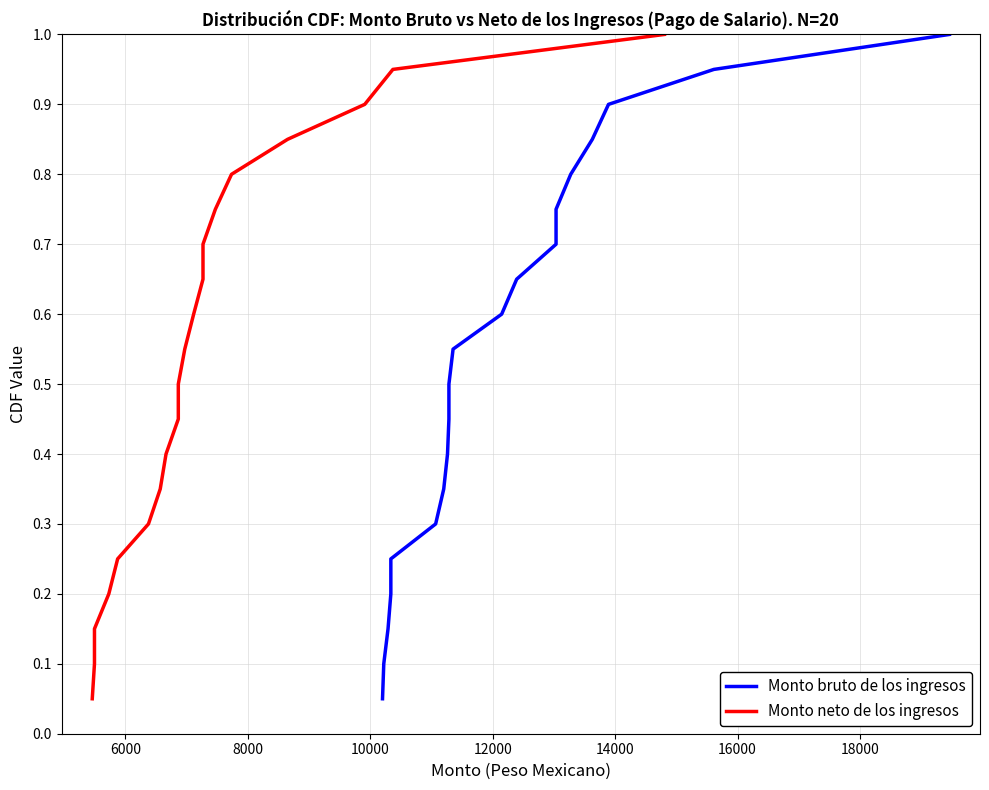

Does the chart have visible grid lines?

Yes